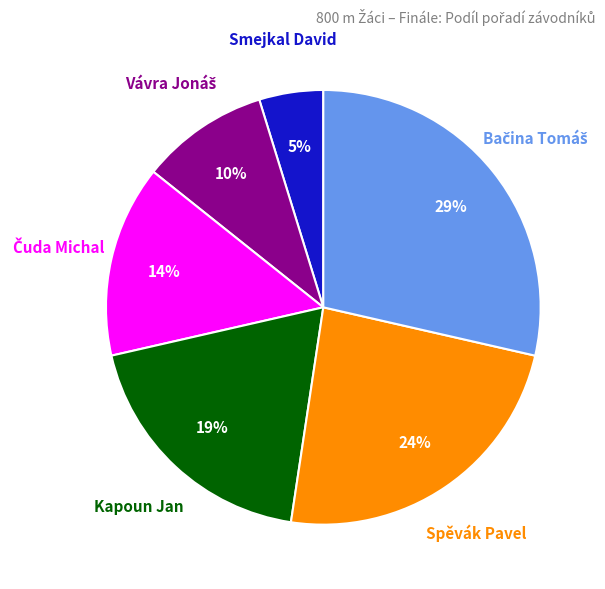

To the nearest percent, what is the difference between the largest and smallest slice percentages?

24%